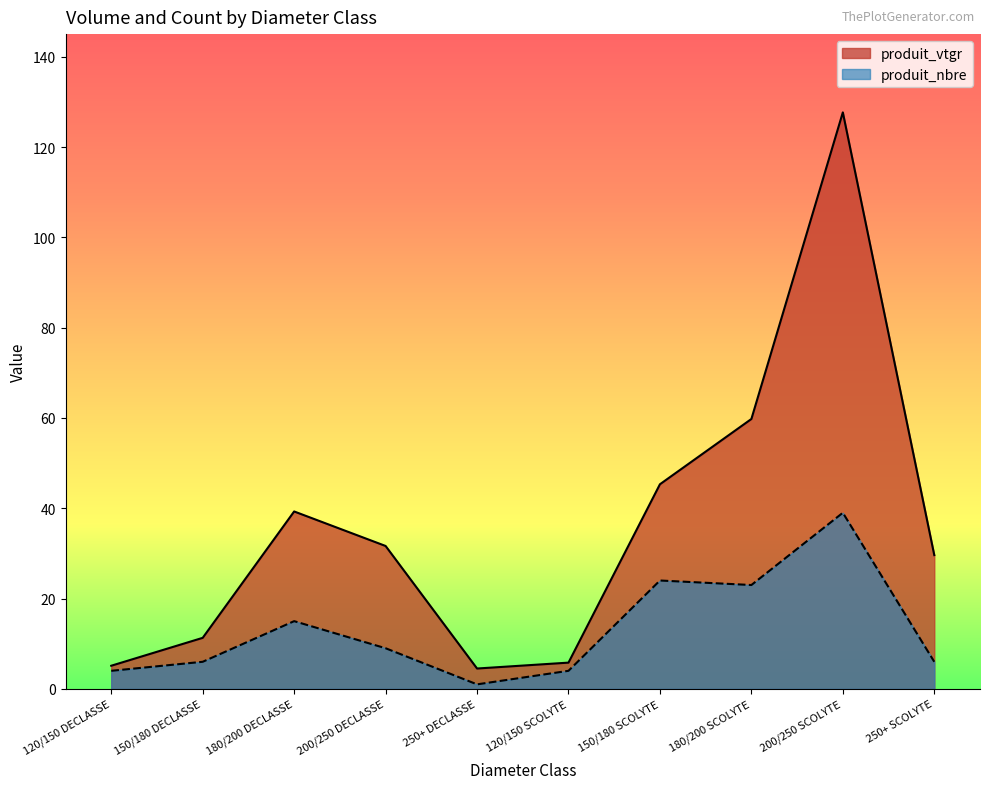

Reading left to right, list all the values displayed in this chart.

produit_vtgr: 5.1	11.3	39.3	31.6	4.5	5.8	45.3	59.8	127.7	29.6
produit_nbre: 4.0	6.0	15.0	9.0	1.0	4.0	24.0	23.0	39.0	6.0